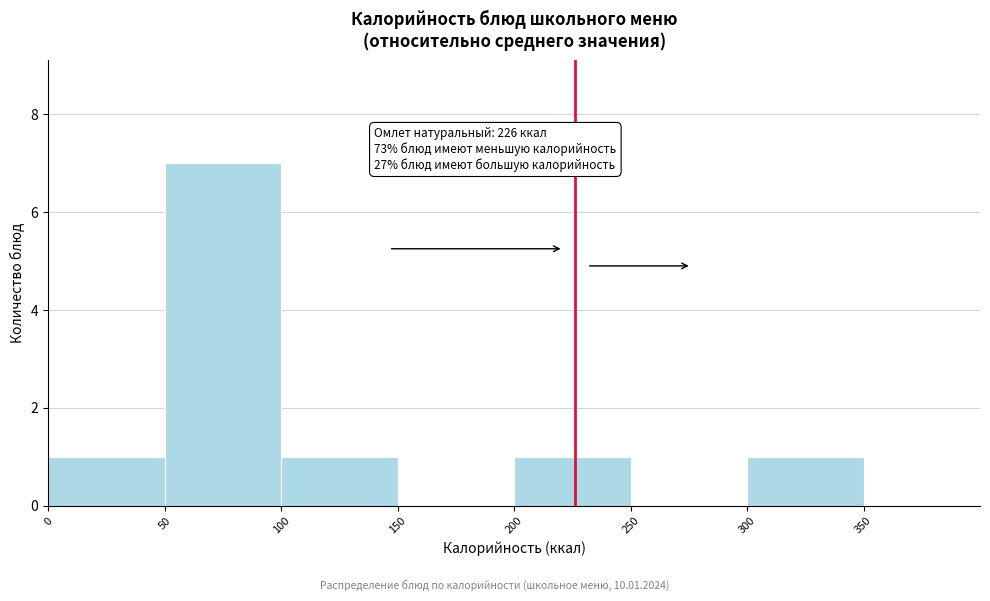

Which range on the x-axis has the tallest bar?

50 to 100